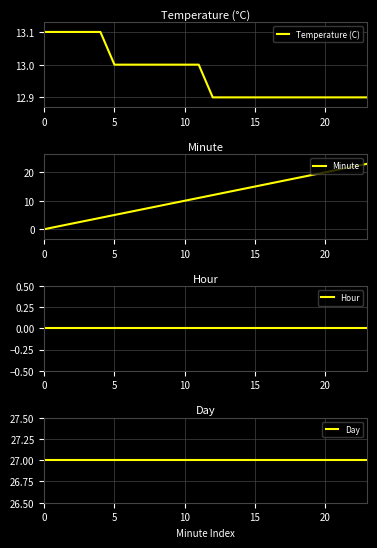

Reading left to right, extract all data points from this chart.

Temperature (C): 13.1	13.1	13.1	13.1	13.1	13.0	13.0	13.0	13.0	13.0	13.0	13.0	12.9	12.9	12.9	12.9	12.9	12.9	12.9	12.9	12.9	12.9	12.9	12.9
Minute: 0.0	1.0	2.0	3.0	4.0	5.0	6.0	7.0	8.0	9.0	10.0	11.0	12.0	13.0	14.0	15.0	16.0	17.0	18.0	19.0	20.0	21.0	22.0	23.0
Hour: 0.0	0.0	0.0	0.0	0.0	0.0	0.0	0.0	0.0	0.0	0.0	0.0	0.0	0.0	0.0	0.0	0.0	0.0	0.0	0.0	0.0	0.0	0.0	0.0
Day: 27.0	27.0	27.0	27.0	27.0	27.0	27.0	27.0	27.0	27.0	27.0	27.0	27.0	27.0	27.0	27.0	27.0	27.0	27.0	27.0	27.0	27.0	27.0	27.0